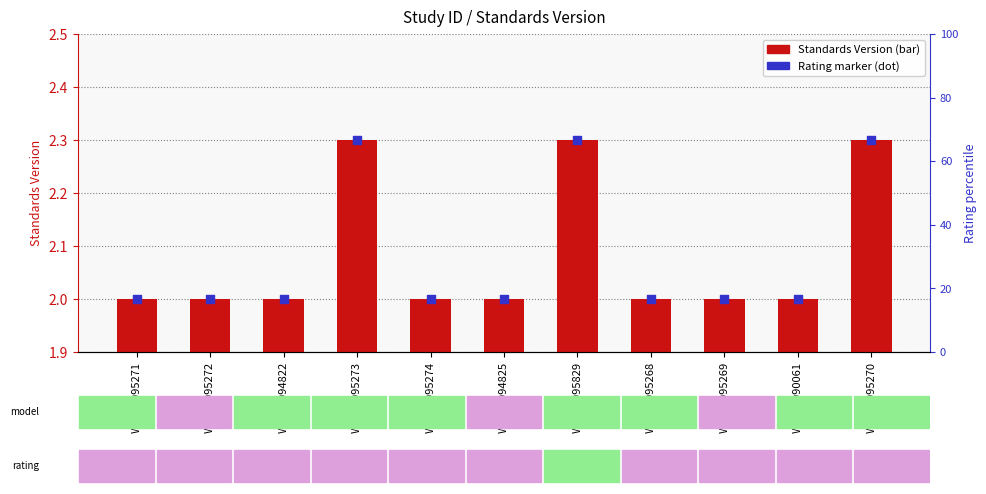

Which series contains the highest Y value?

Standards Version